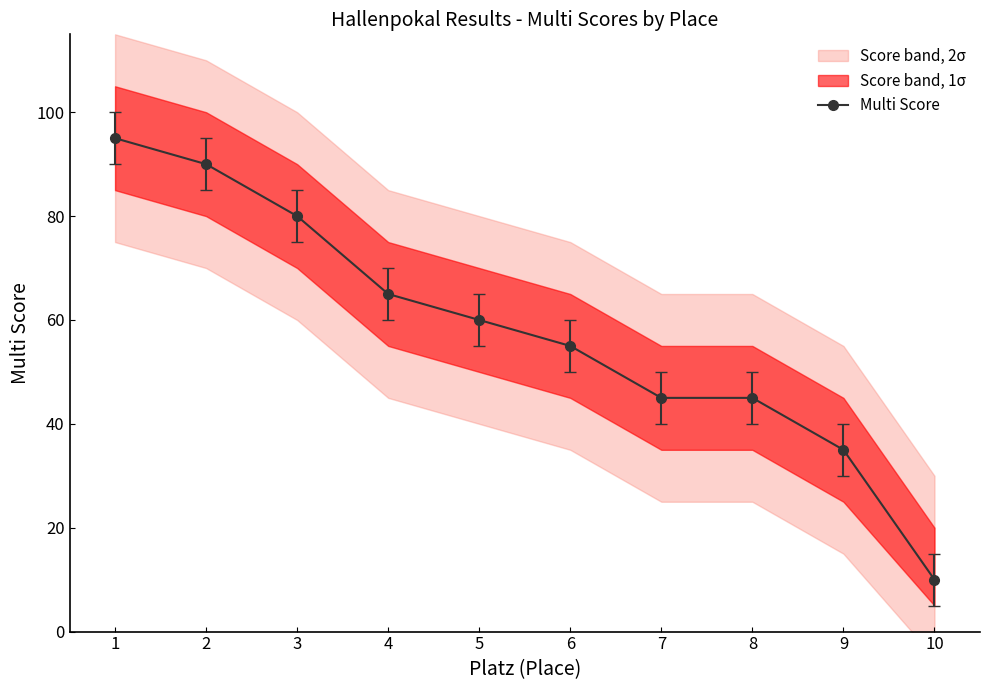

Reading left to right, transcribe all the data shown in this chart.

1=95	2=90	3=80	4=65	5=60	6=55	7=45	8=45	9=35	10=10